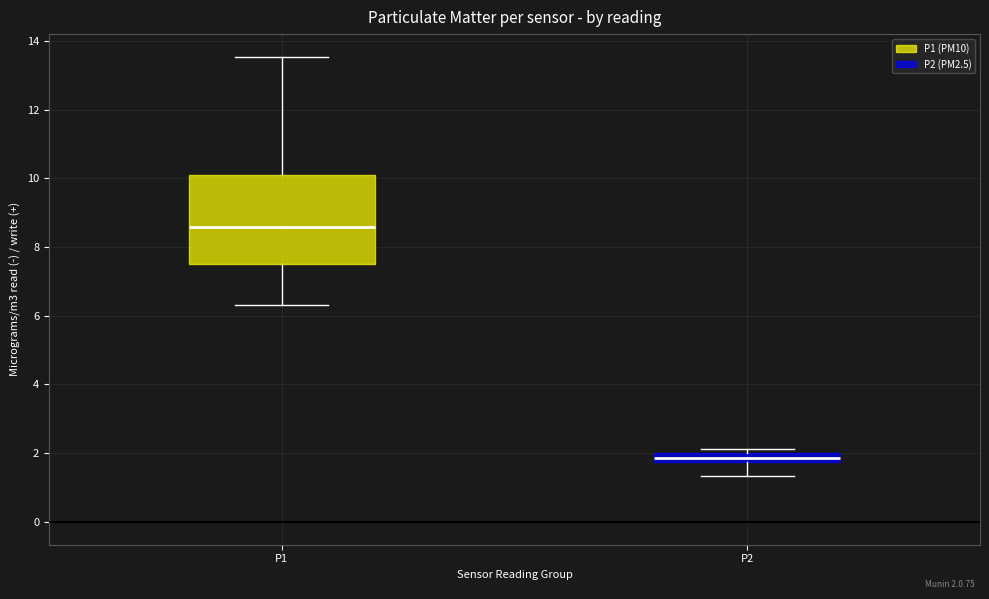

Which box's median line is the highest?

P1